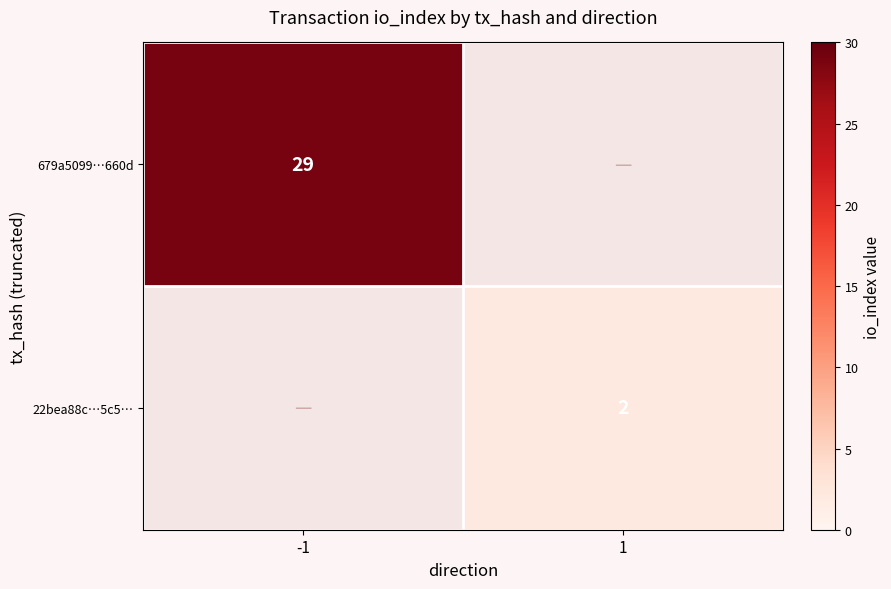

Is it true that 22bea88c…5c5… equals 3.5 at 1?

False